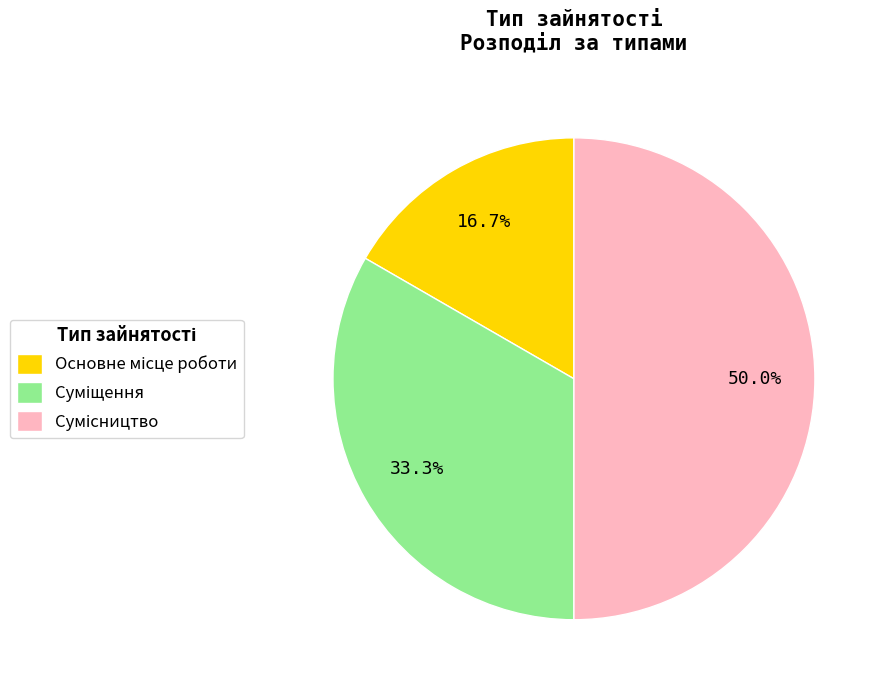

Does Основне місце роботи represent more than half of the total?

No